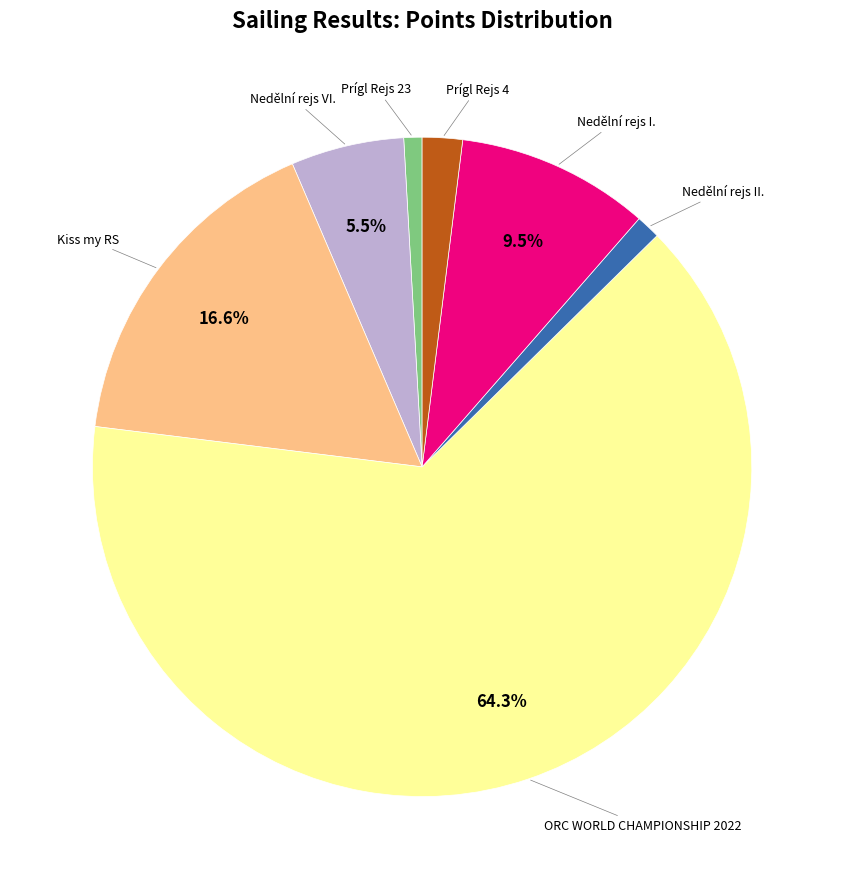

Count the number of slices in the pie.

7